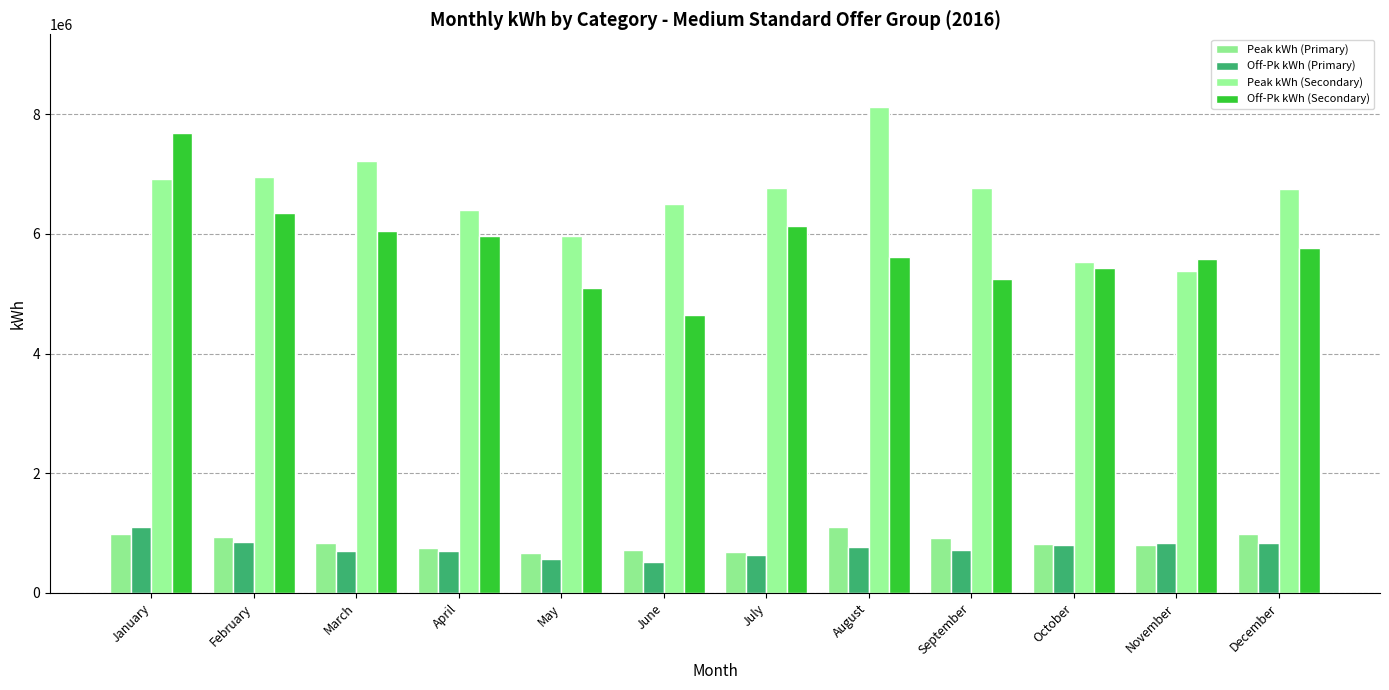

How many series are shown in this chart?

4